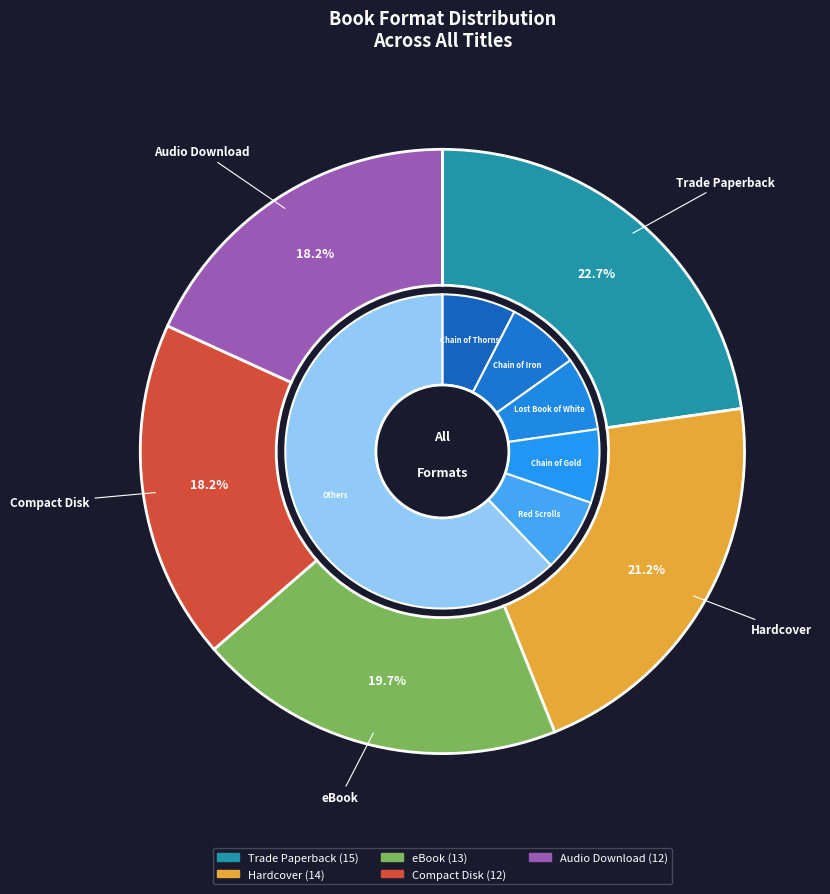

Between Trade Paperback and Hardcover, which is larger?

Trade Paperback